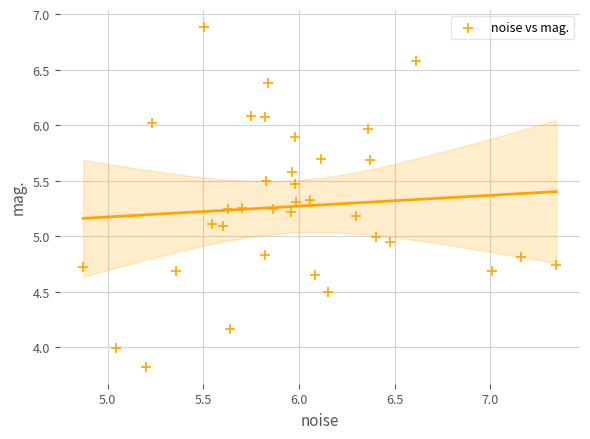

What is the range of X values (max minus min)?

2.5